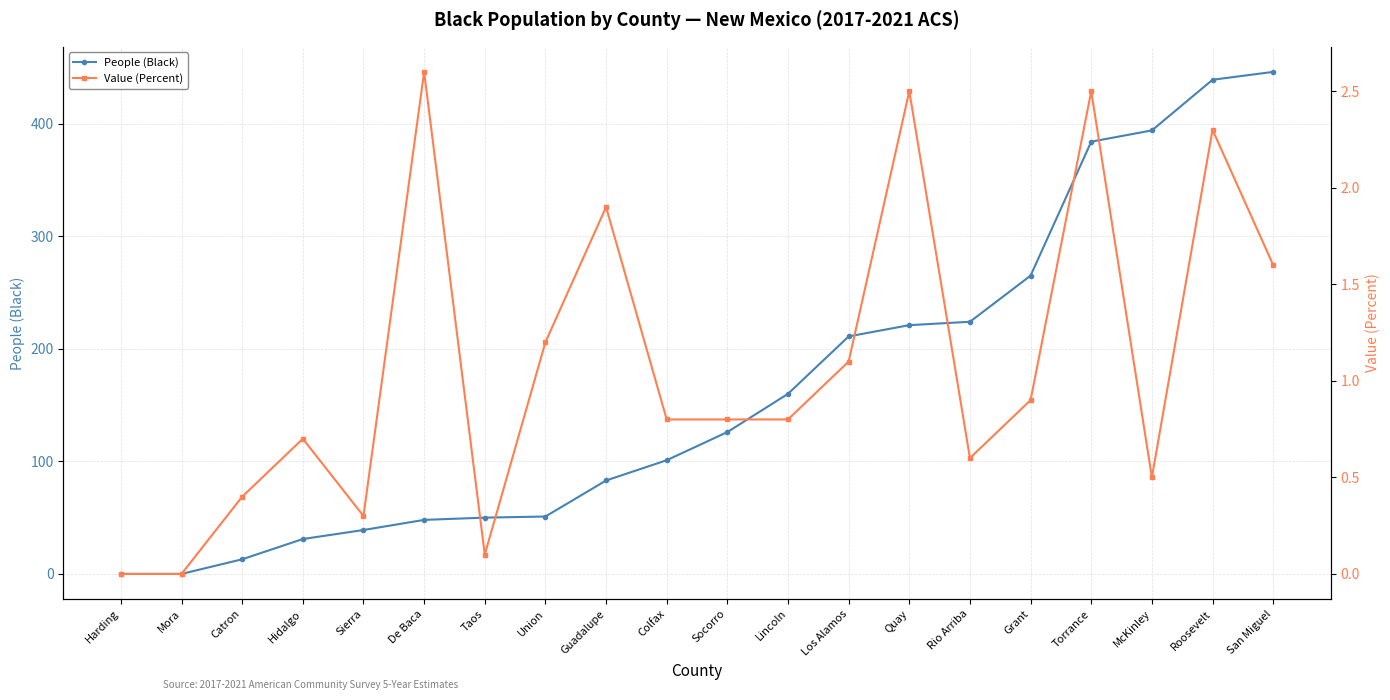

How many values in Value (Percent) are above zero?

18